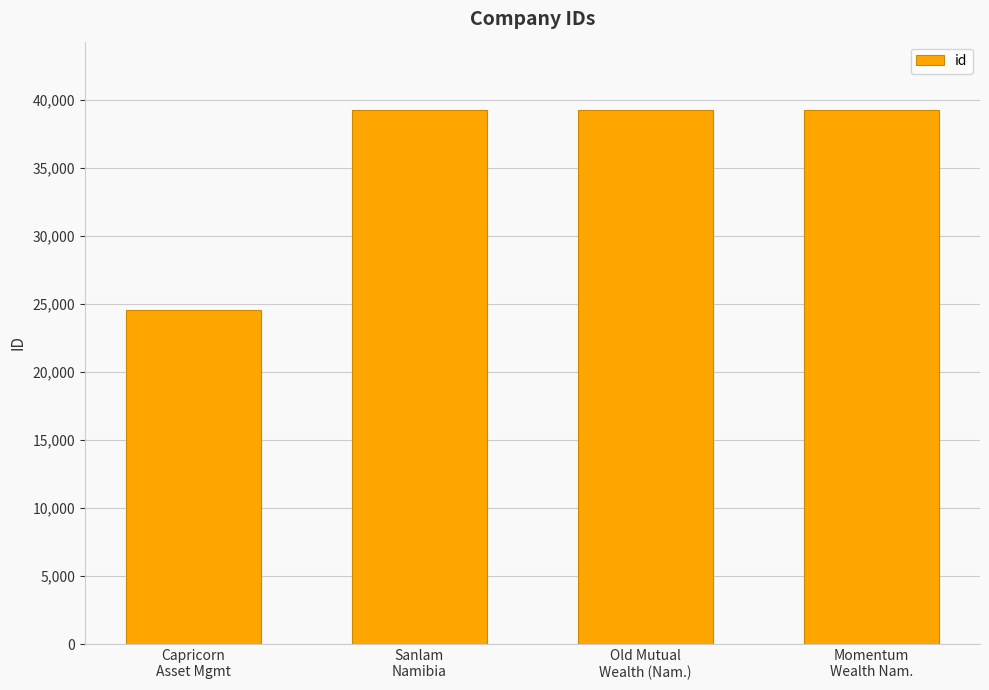

What position from the right is Capricorn
Asset Mgmt?

4